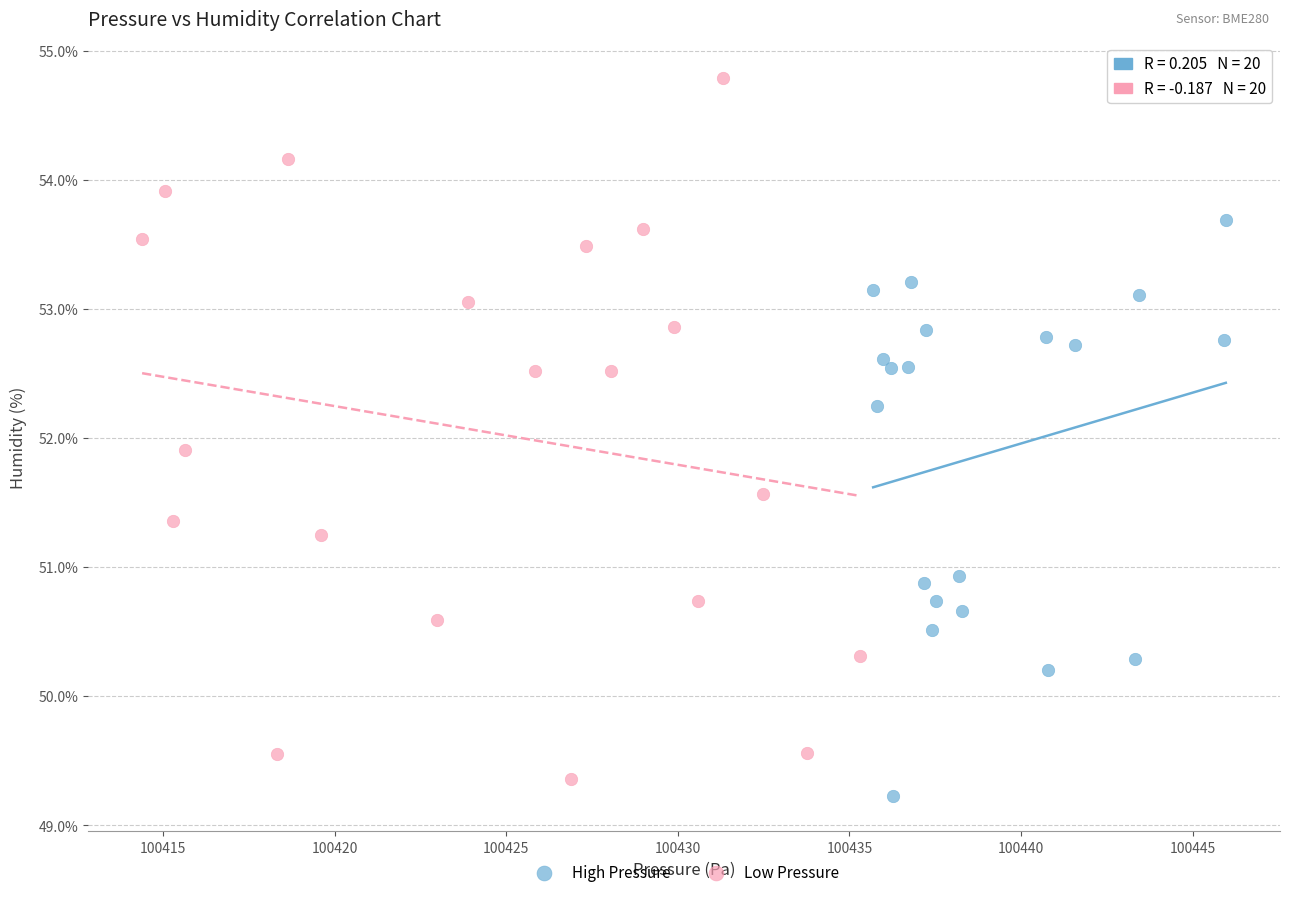

What are all the series names shown in the legend?

High Pressure, Low Pressure